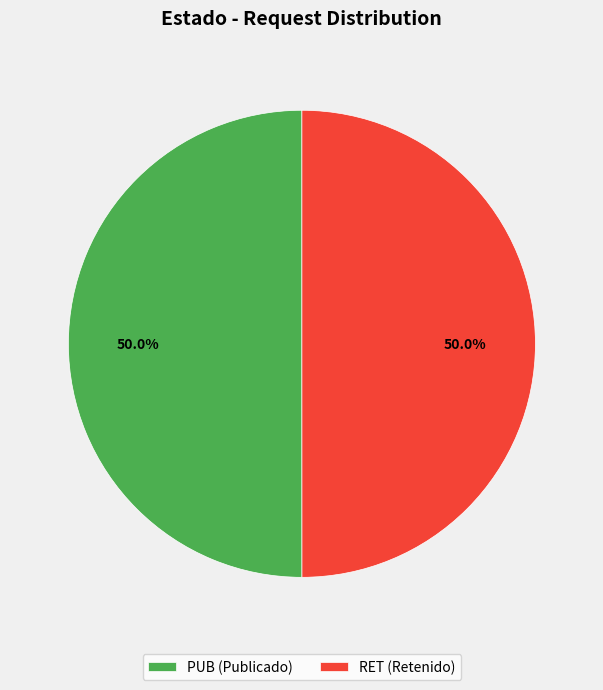

To the nearest percent, what is the average slice percentage?

50%